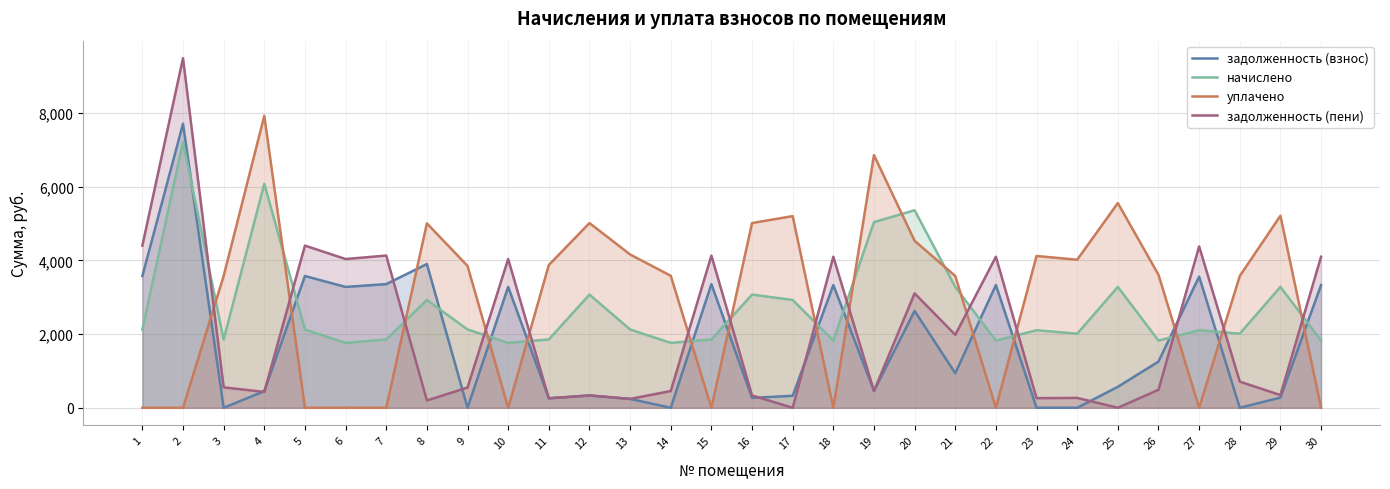

What is the difference between the maximum and minimum values in the задолженность (пени) series?

9484.8